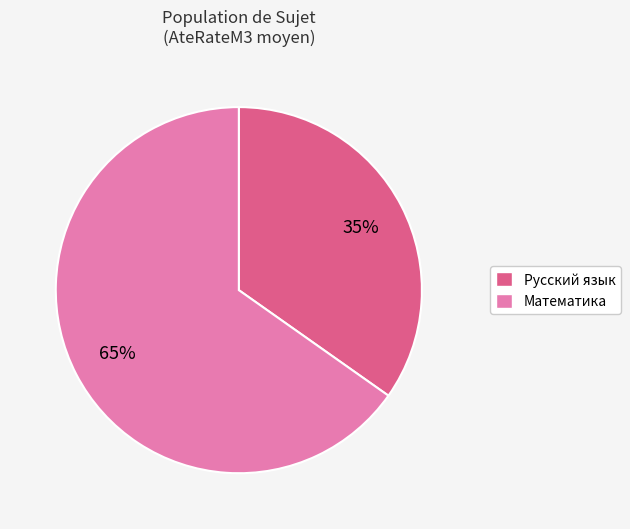

Is there any slice that represents more than half of the pie?

Yes